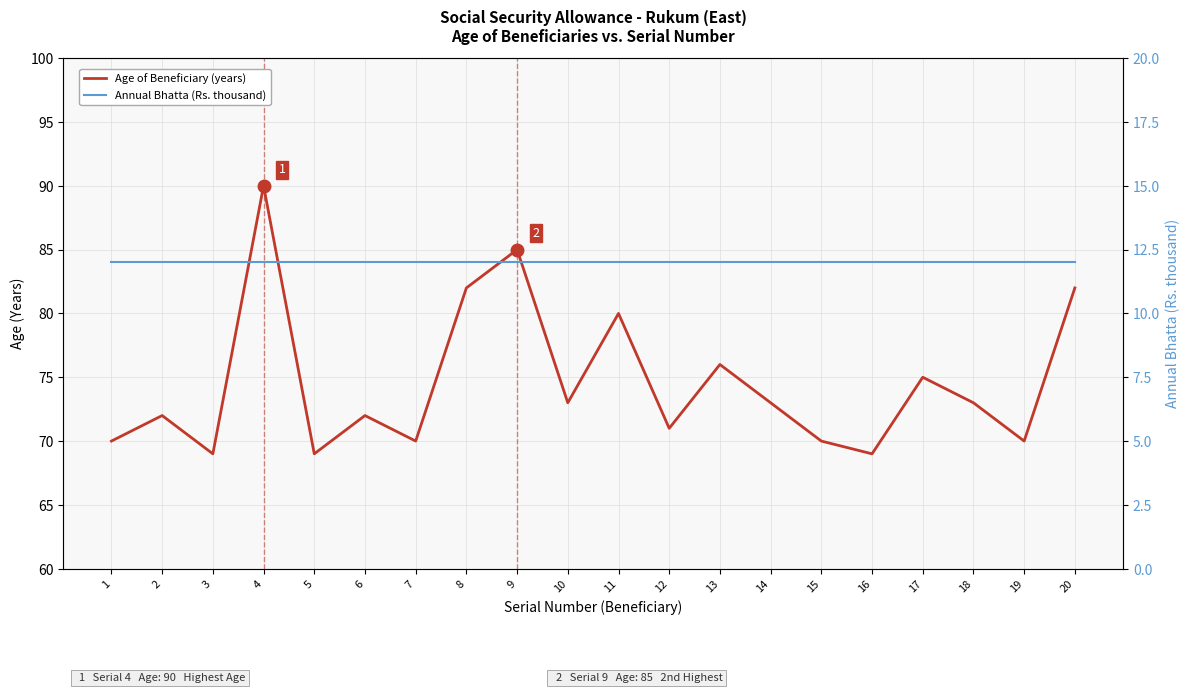

How many lines are shown in the chart?

2